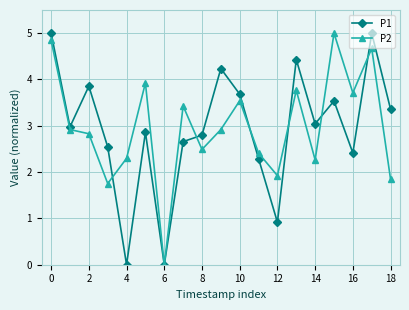

What is the value of the P2 point at the 6th from the left?

3.9